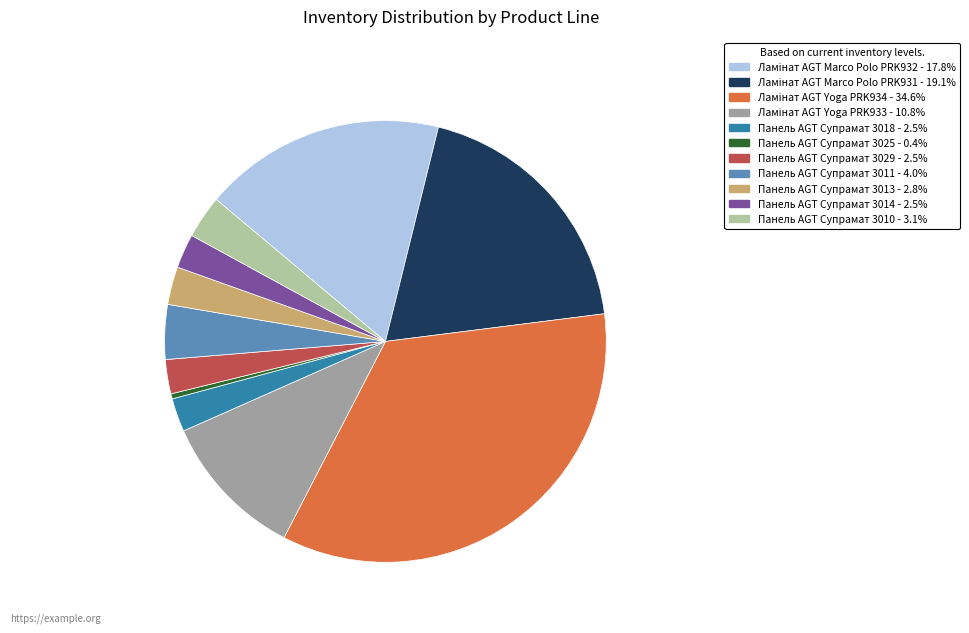

Is Панель AGT Супрамат 3018 the majority of the pie?

No